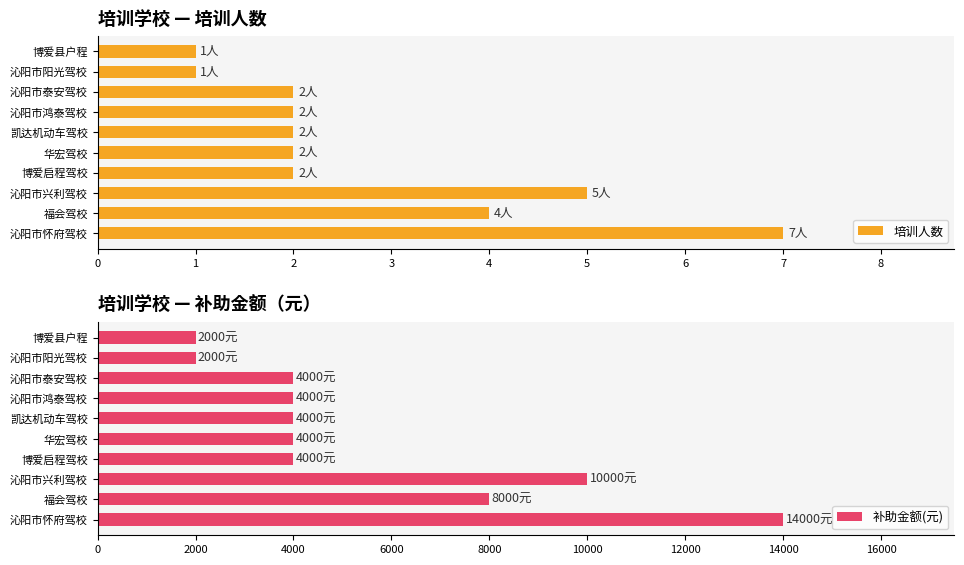

What is the maximum value for 培训人数?

7